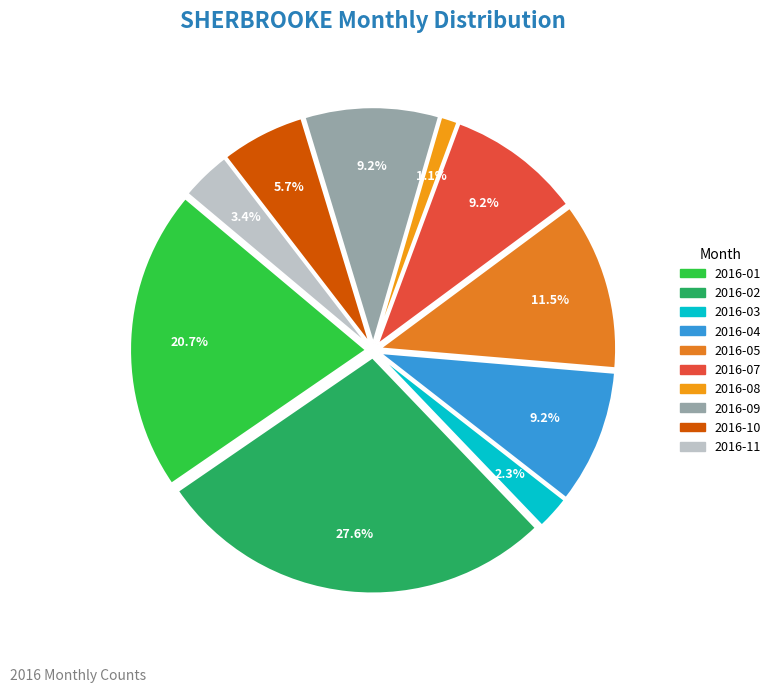

To the nearest percent, what portion does 2016-10 represent?

6%